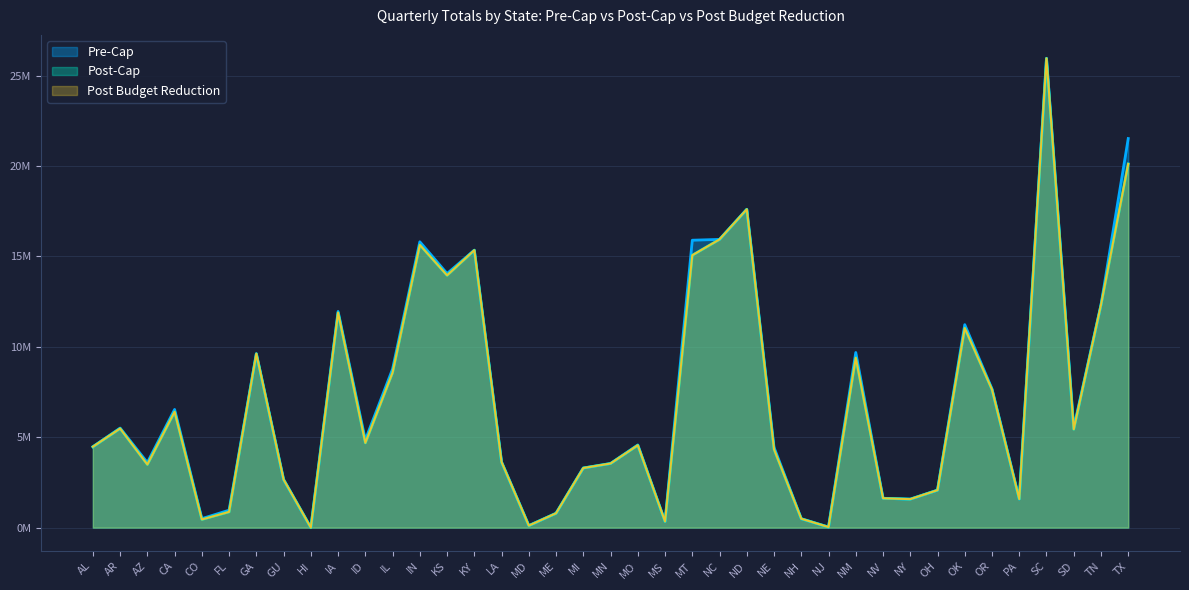

What is the sum of all Post-Cap values?

272087601